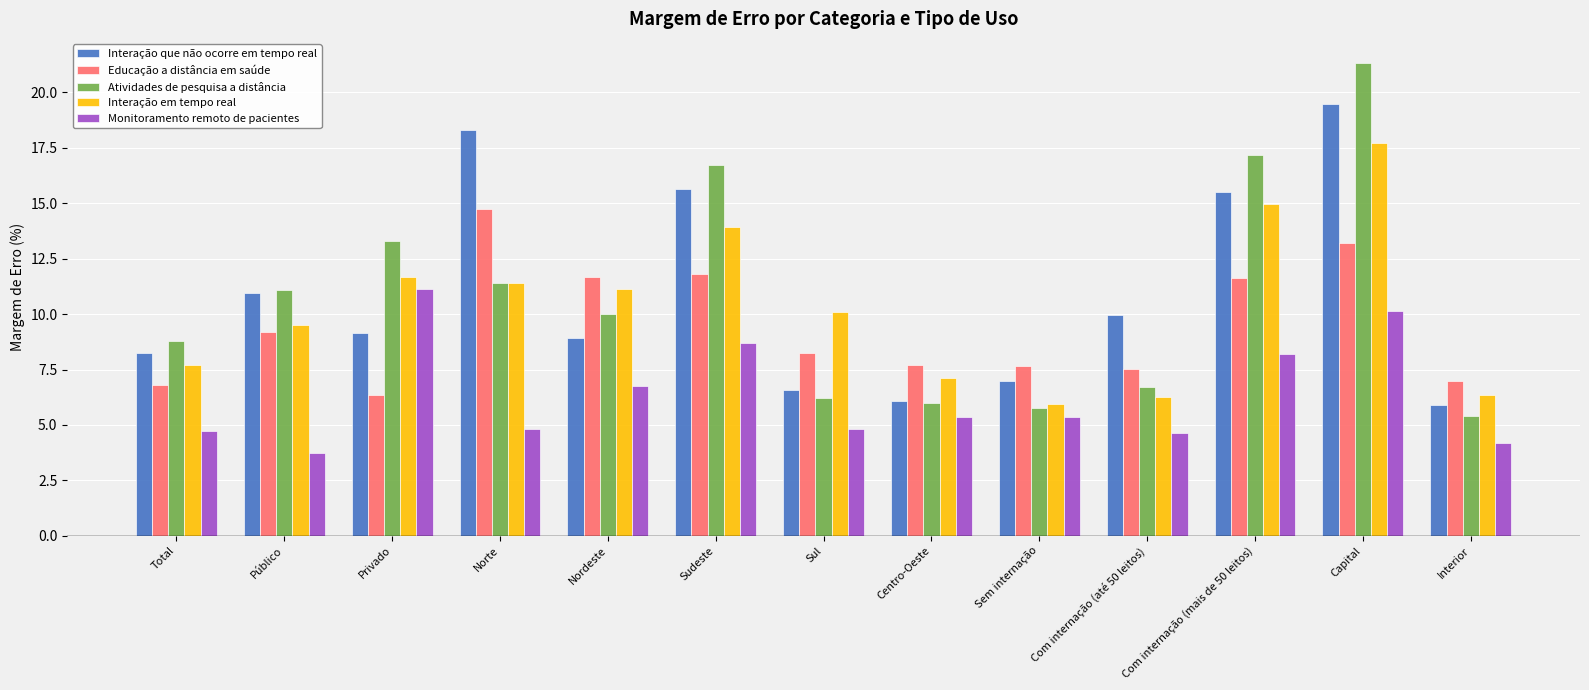

How many groups of bars are there?

13